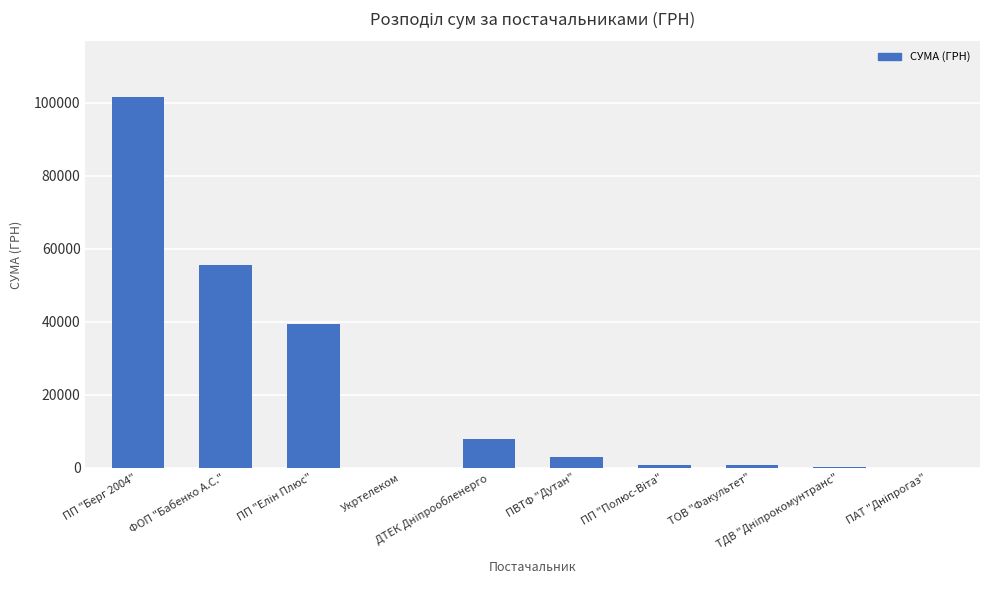

How many distinct data groups are displayed?

1